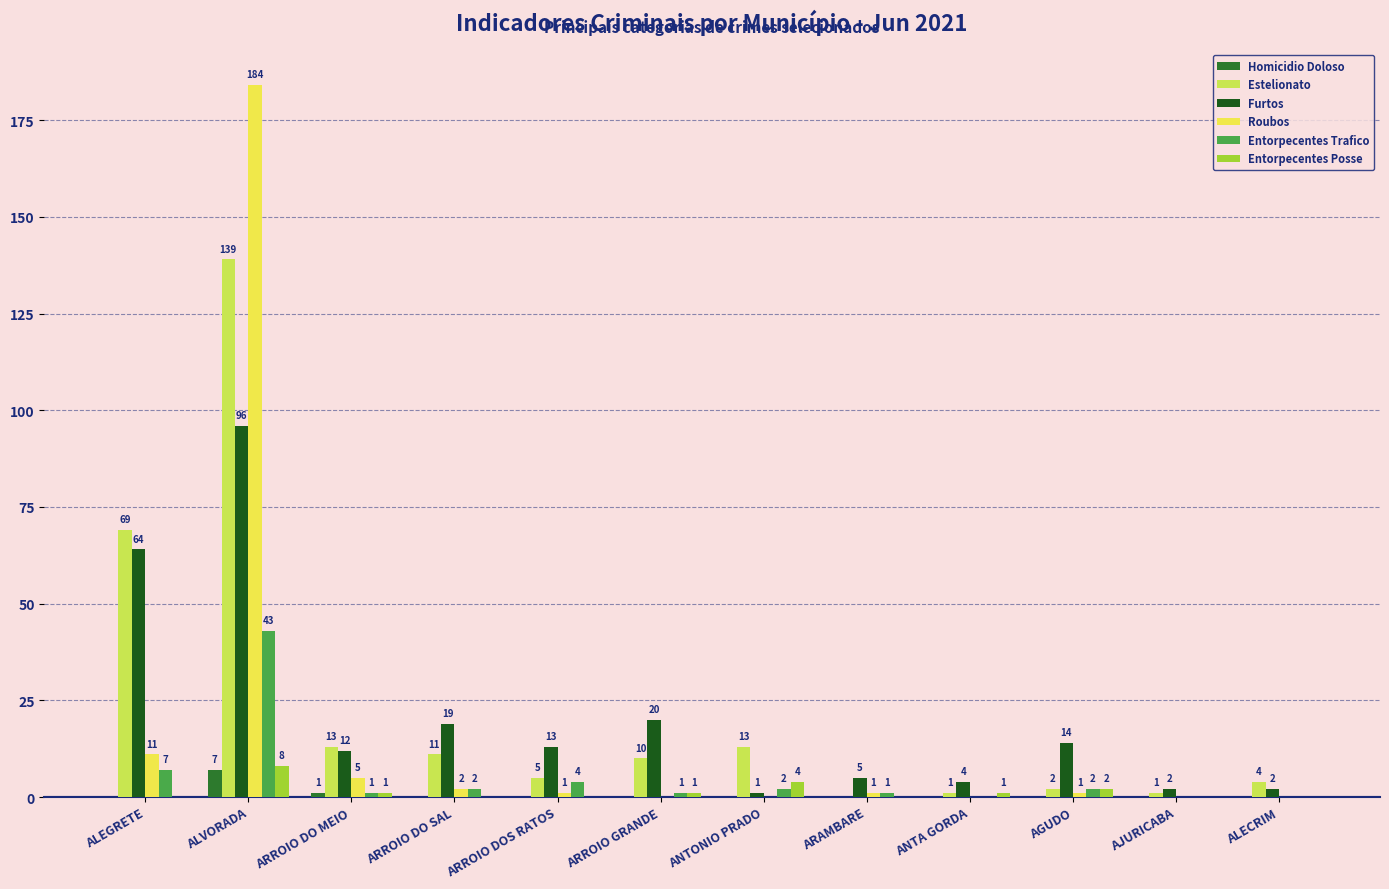

Is the value of Roubos at ARROIO GRANDE greater than the value of Furtos at ANTA GORDA?

No